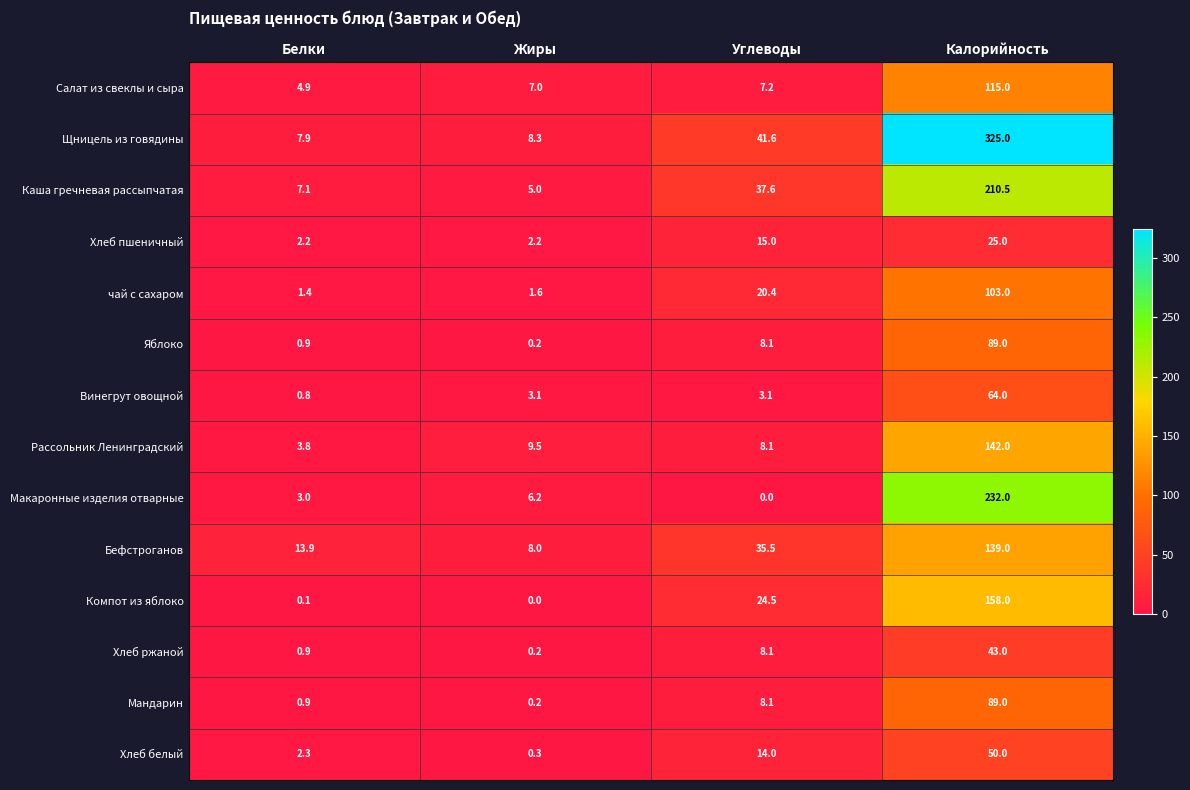

How many values in the Хлеб ржаной series are below 8?

2